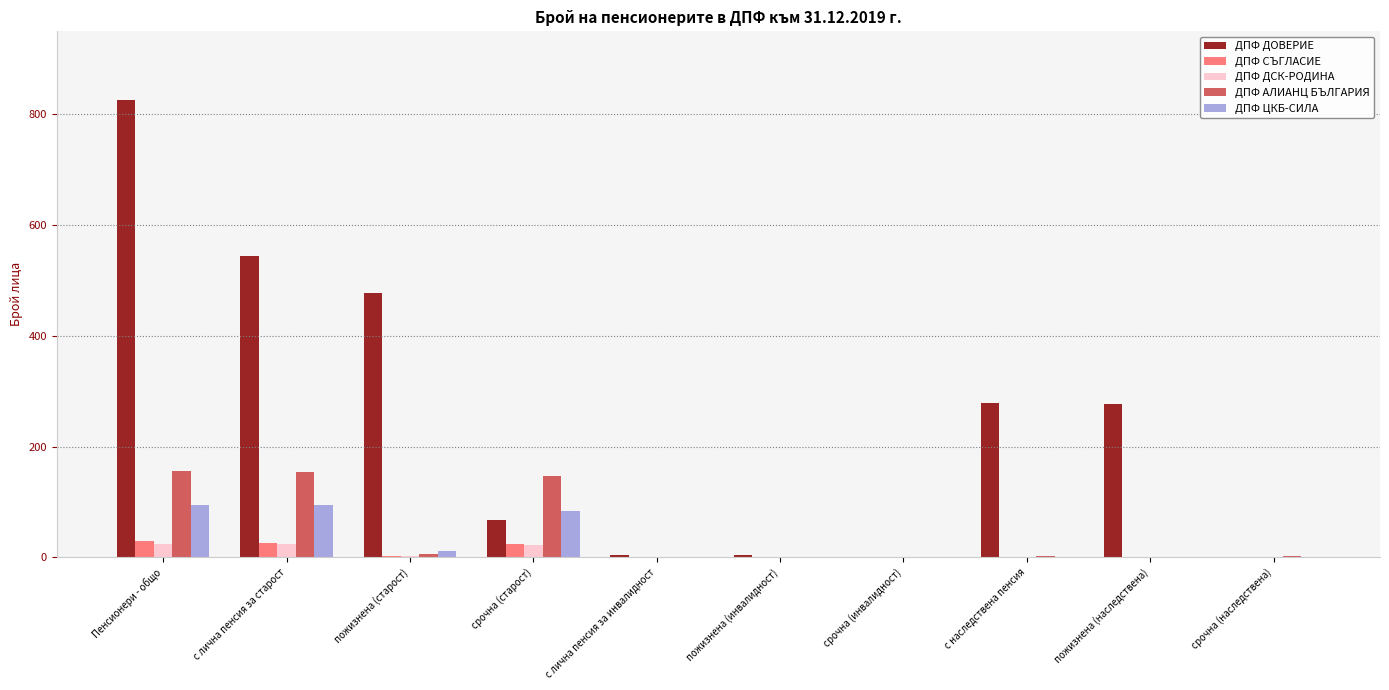

The ДПФ ДОВЕРИЕ series shows 467 at пожизнена (наследствена). True or false?

False